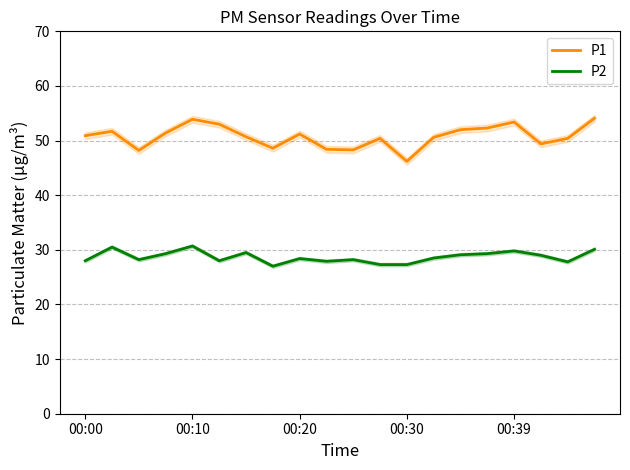

The P1 series shows 50.6 at 13. True or false?

True